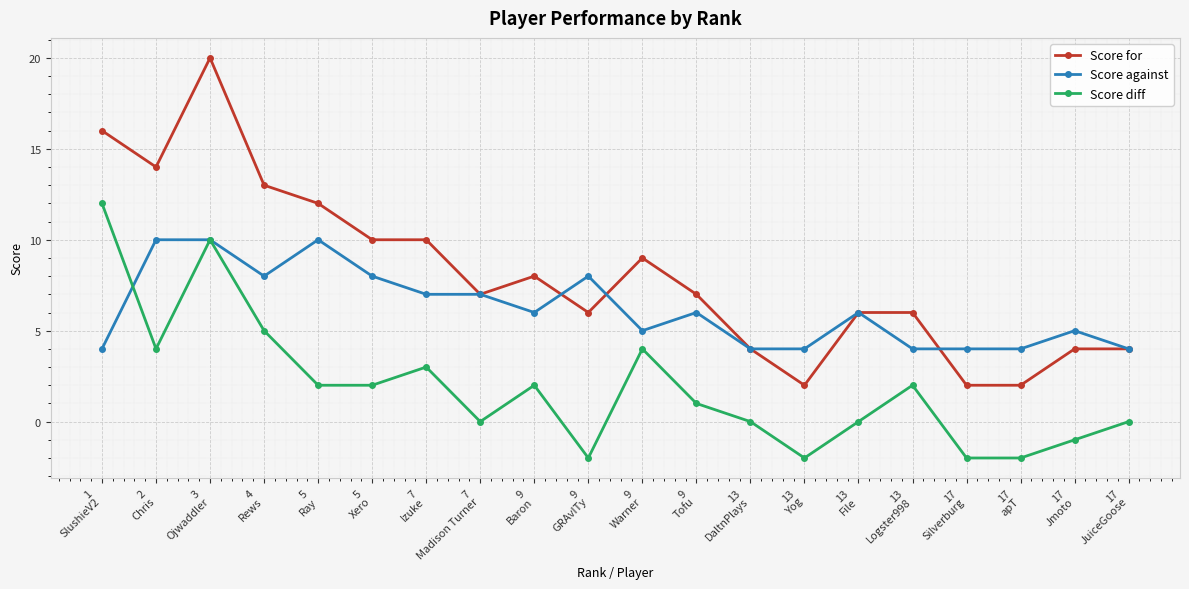

Between 1
SlushieV2 and 7
Izuke, which series saw the biggest shift?

Score diff